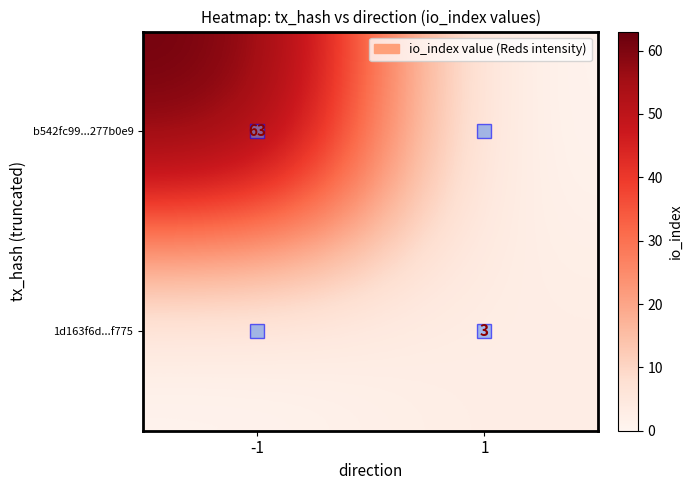

True or false: b542fc99...277b0e9 has a value of 63 at -1.

True